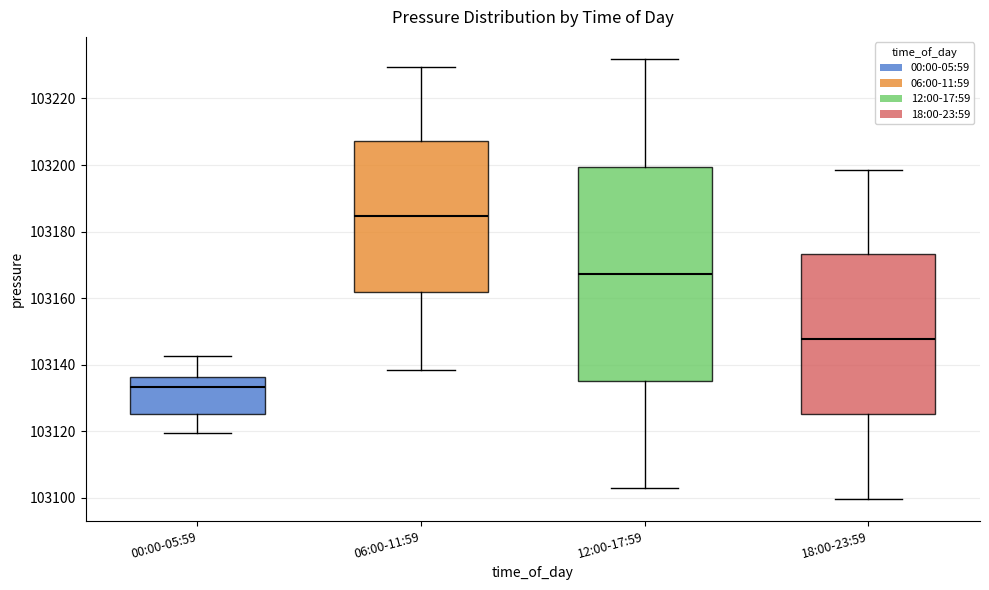

Reading left to right, transcribe this box plot: for each box, give where its median line is, the range the box spans, and where its two whiskers end, as read against the y-axis. The values are not printed on the chart, so give them approximately, as read against the axis.

00:00-05:59: median 103134, box 103126 to 103136, whiskers 103120 to 103142
06:00-11:59: median 103184, box 103162 to 103208, whiskers 103138 to 103230
12:00-17:59: median 103168, box 103136 to 103200, whiskers 103104 to 103232
18:00-23:59: median 103148, box 103126 to 103174, whiskers 103100 to 103198